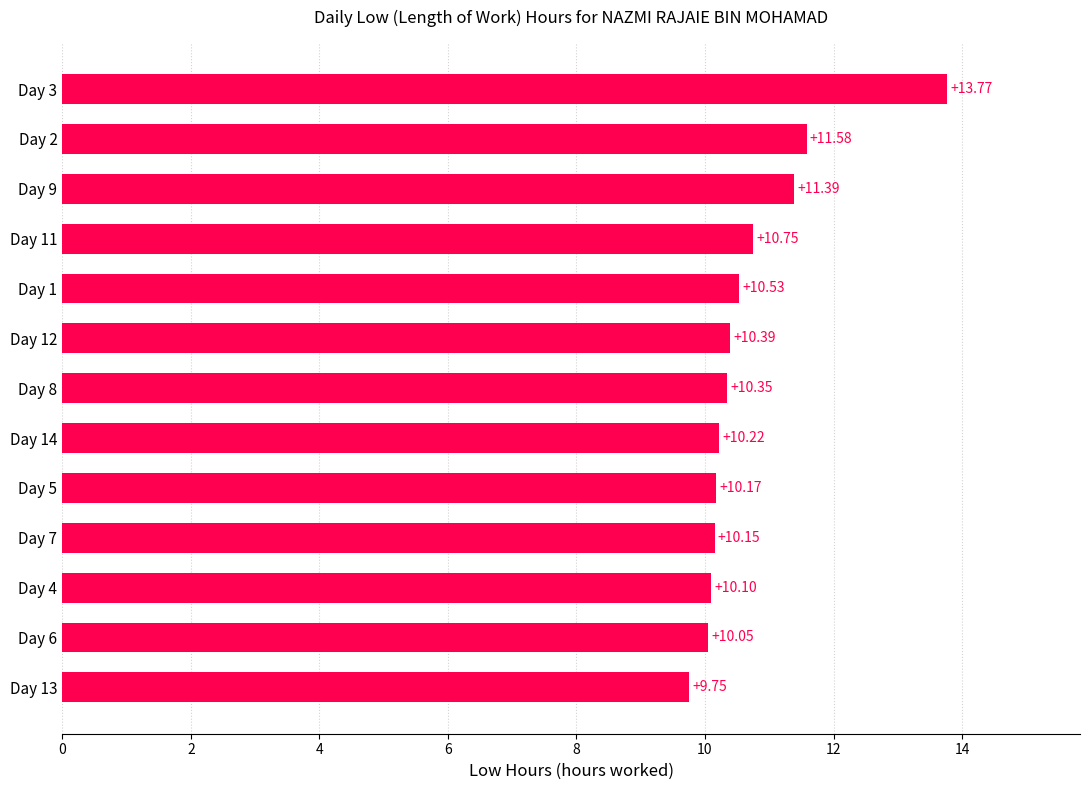

What is the average value?

10.7